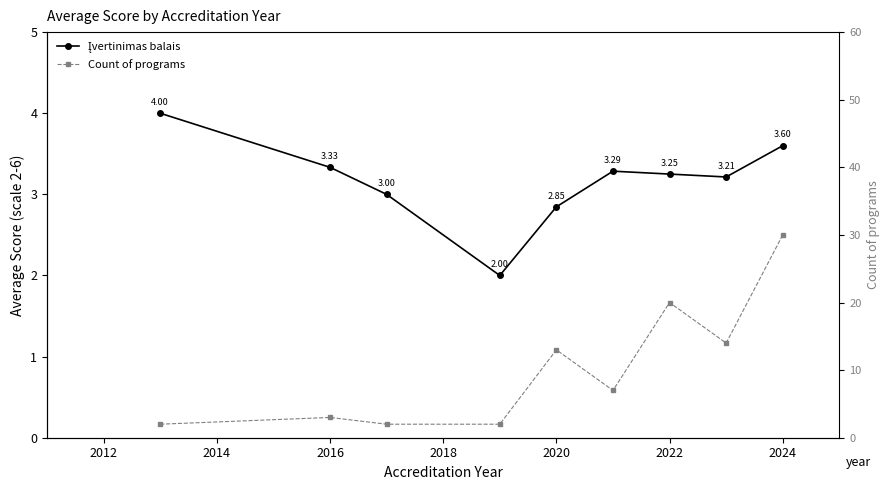

True or false: Įvertinimas balais and Count of programs intersect in this chart.

False